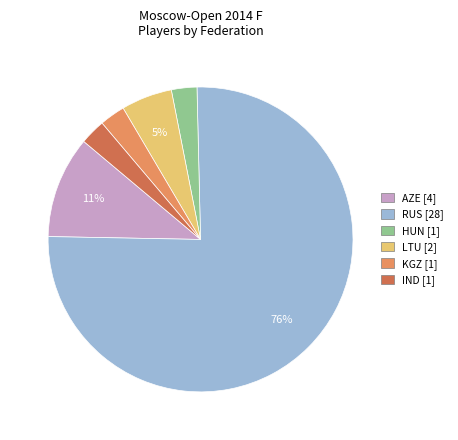

Is there a majority slice in this chart?

Yes